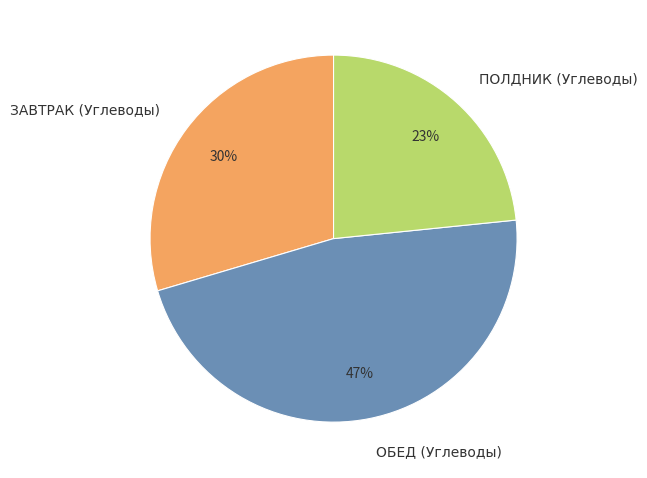

Is there any slice that represents more than half of the pie?

No